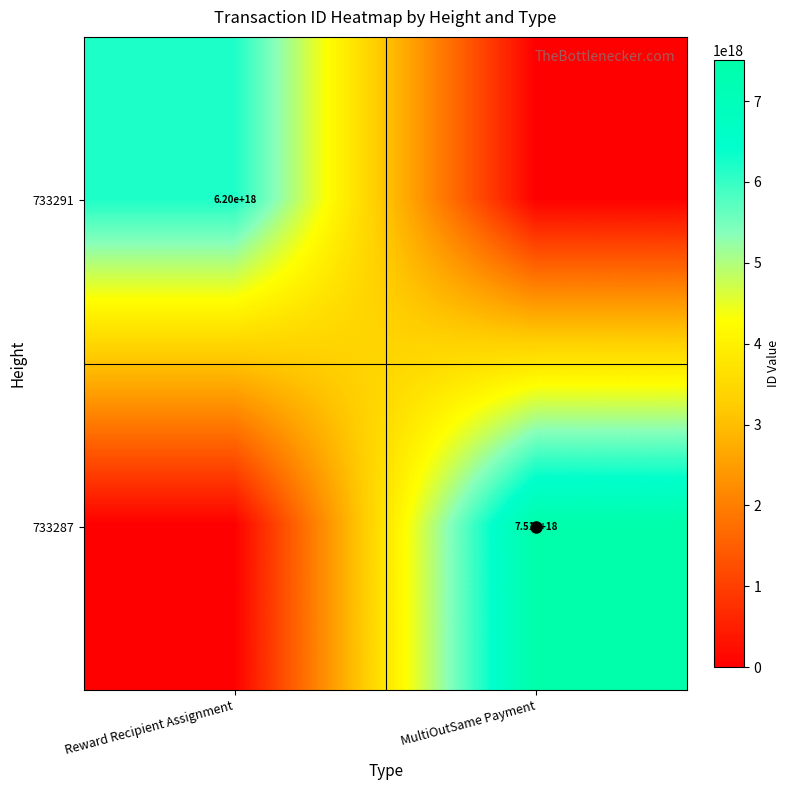

The value of 733287 at MultiOutSame Payment is 4784363125278584832. True or false?

False